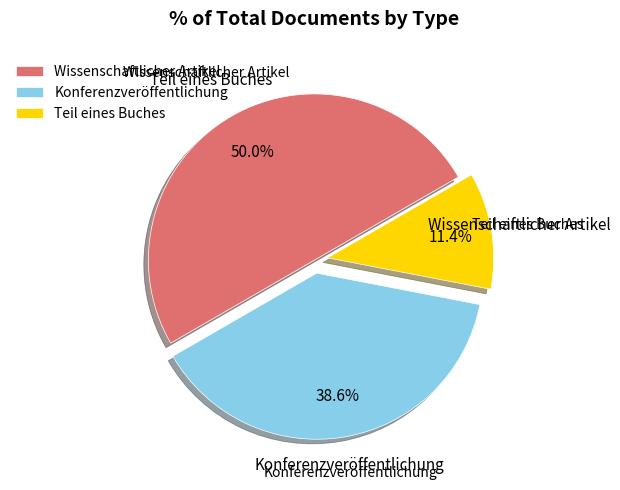

Is it true that Konferenzveröffentlichung is 32% of the pie?

False